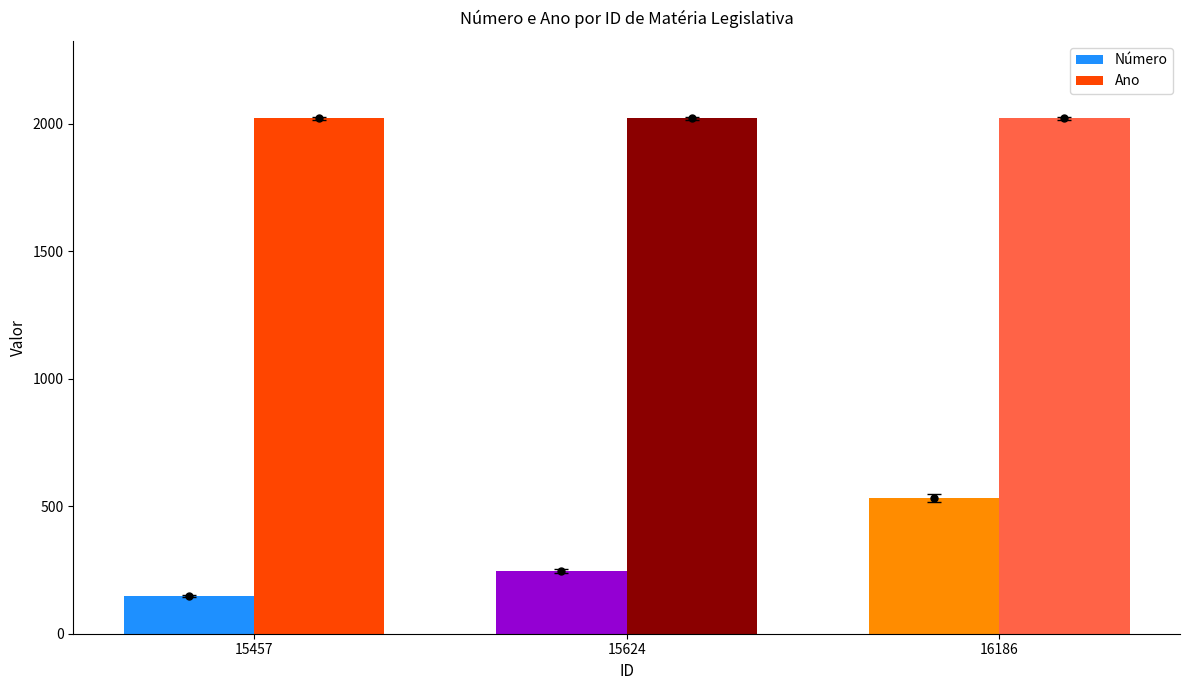

What is the maximum value shown in the chart?

2021